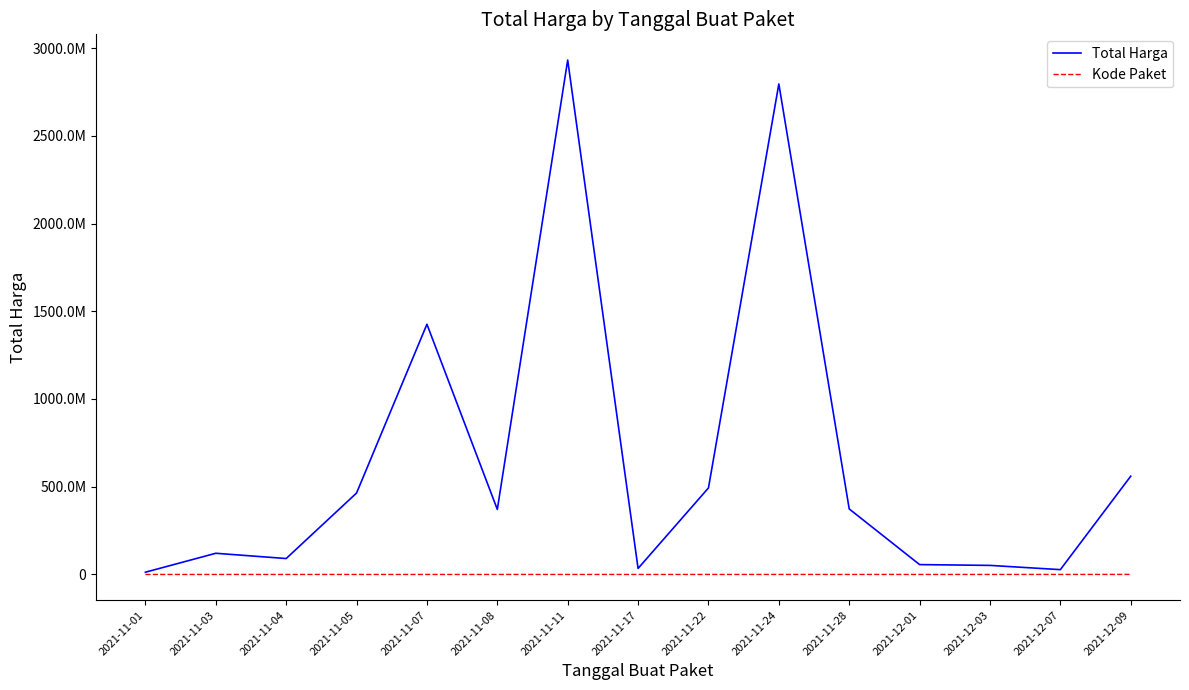

Which series has the largest total across all categories?

Total Harga